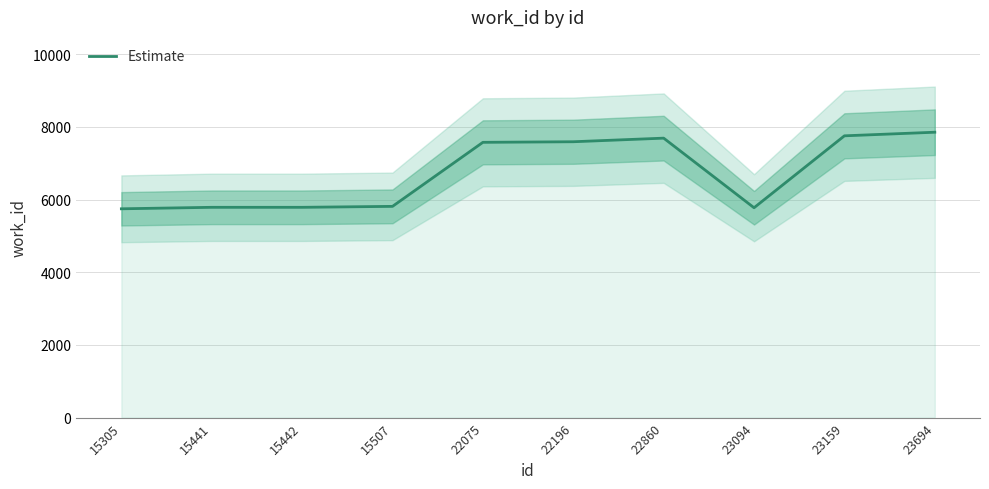

Count the number of data series in this chart.

1